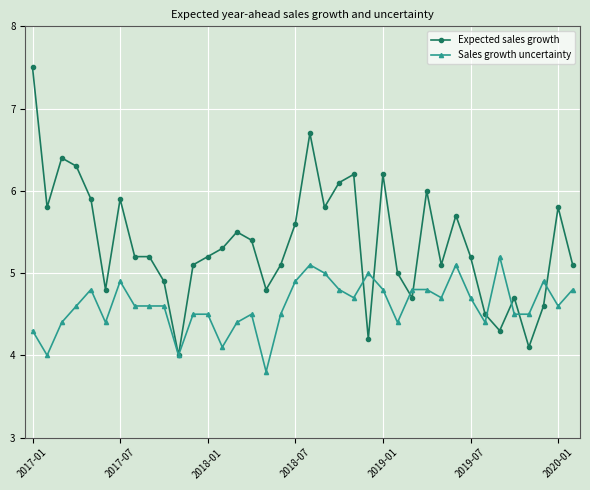

What is the value of the Expected sales growth point at the 20th from the left?

6.7